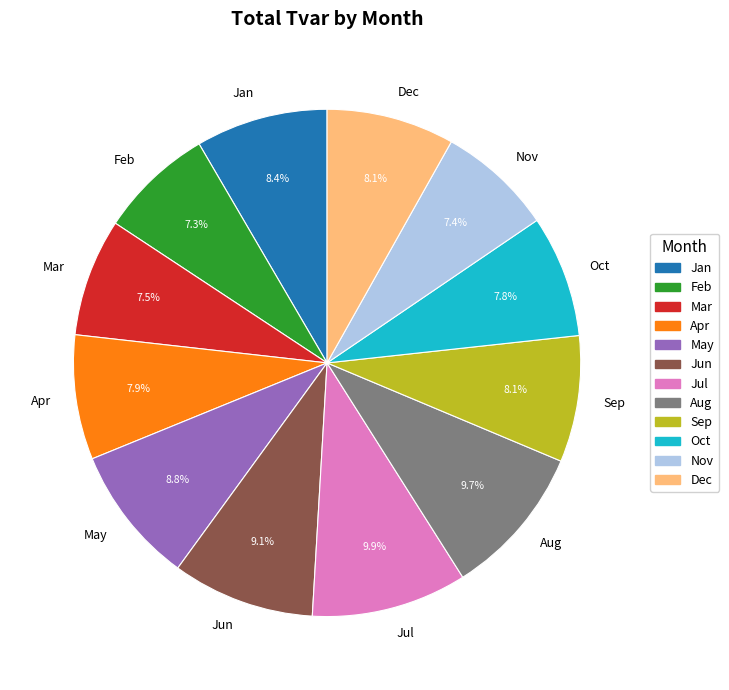

Which has a higher value, Jun or Sep?

Jun